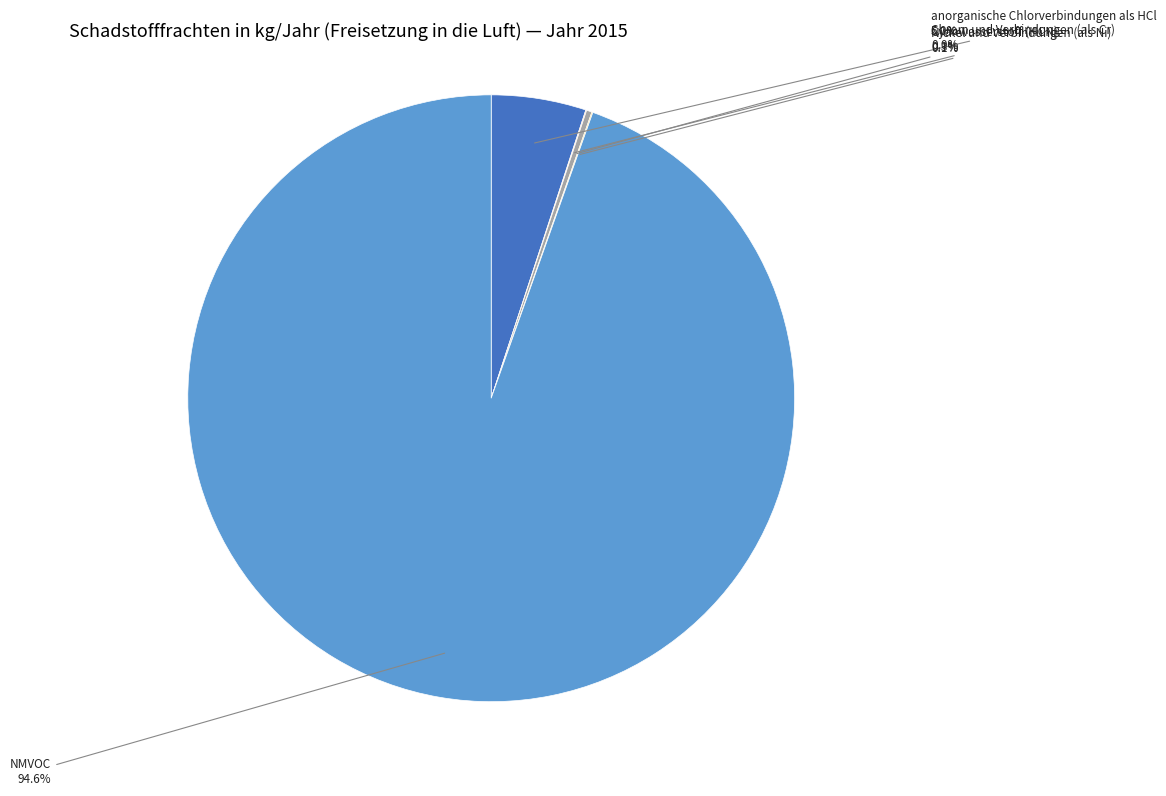

Is there a majority slice in this chart?

Yes